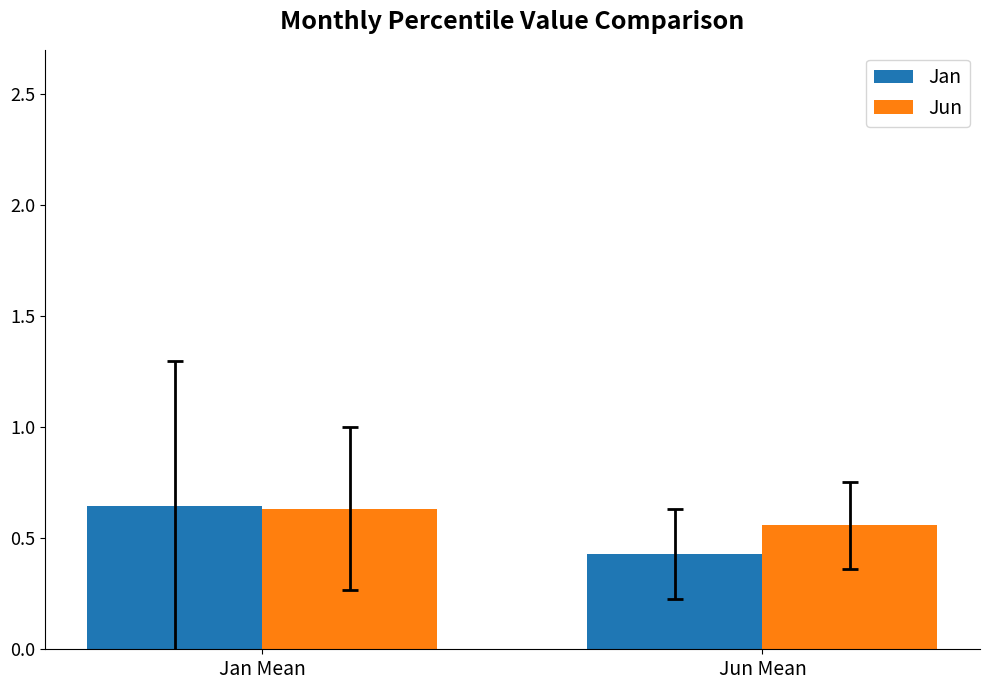

True or false: Jan has a value of 0.7 at Jun Mean.

False